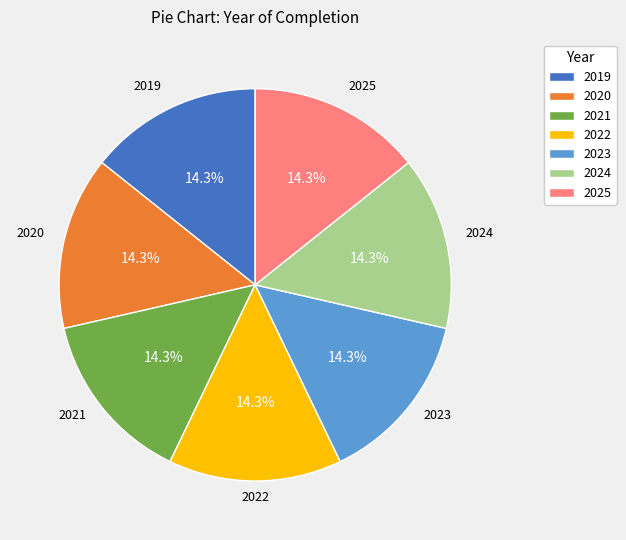

Count the number of slices in the pie.

7